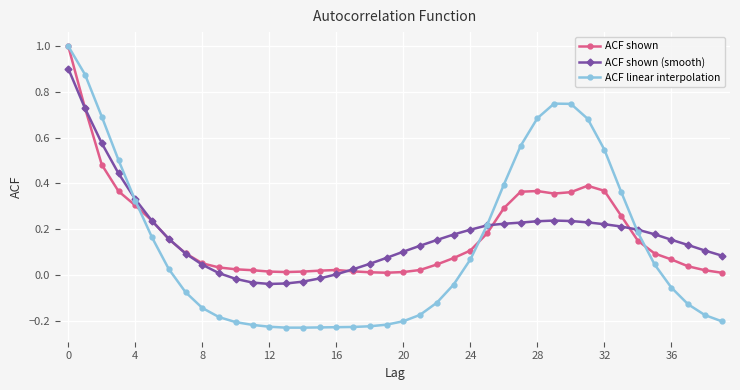

Which series has the widest spread of values?

ACF linear interpolation